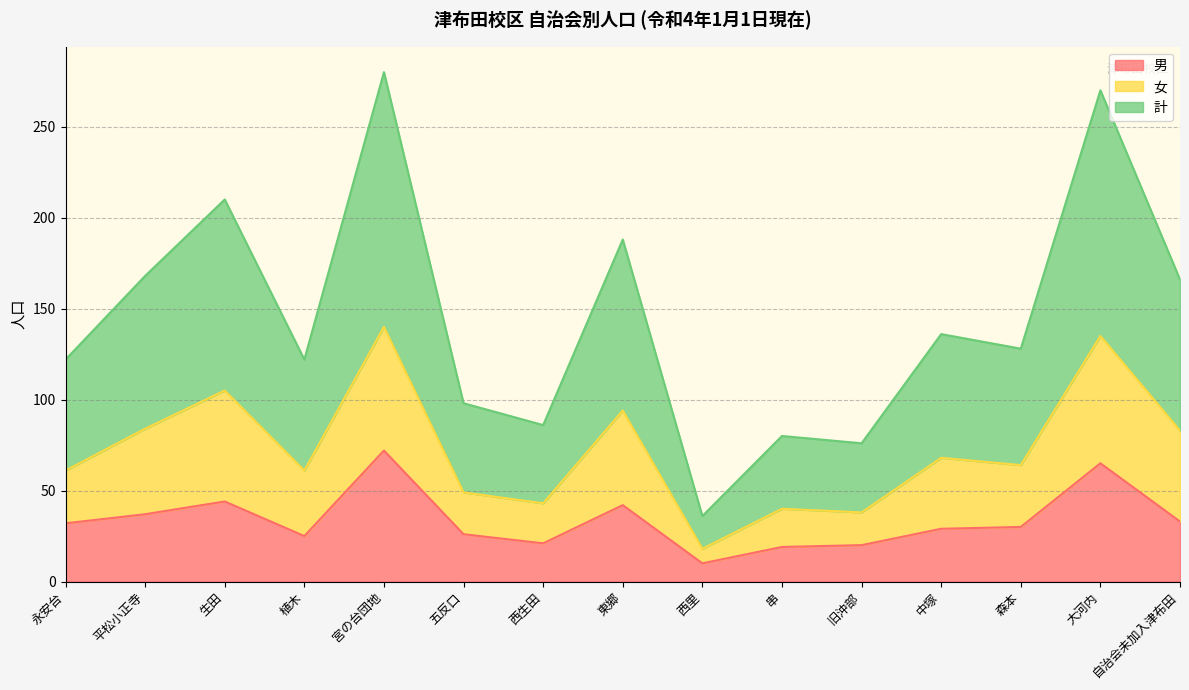

How many data points in 女 are less than 64?

7